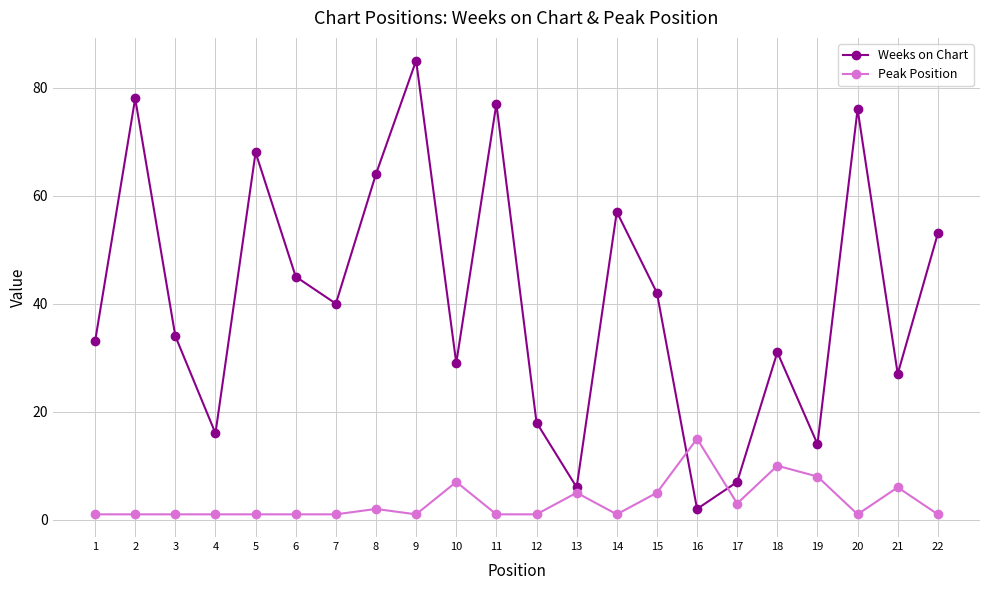

List the series in order of their overall mean, lowest first.

Peak Position, Weeks on Chart